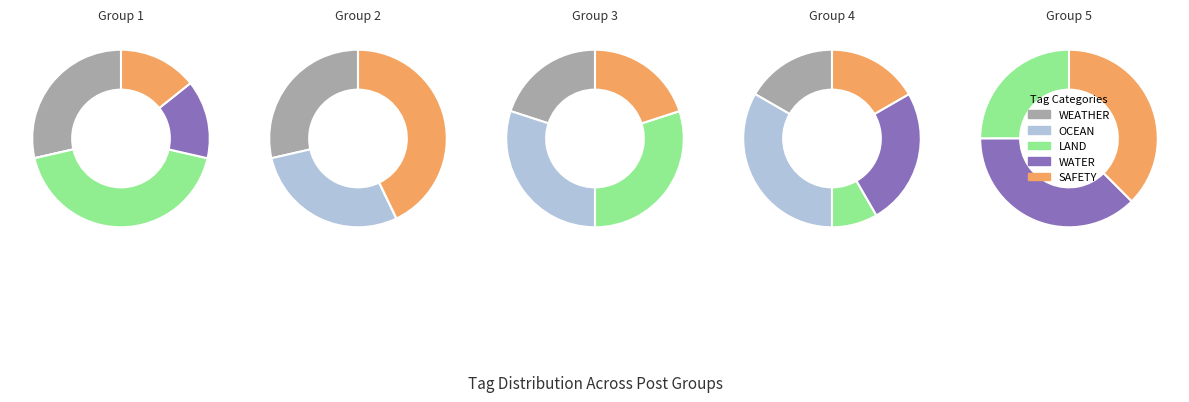

Which series changed the most between WEATHER and WATER?

WEATHER